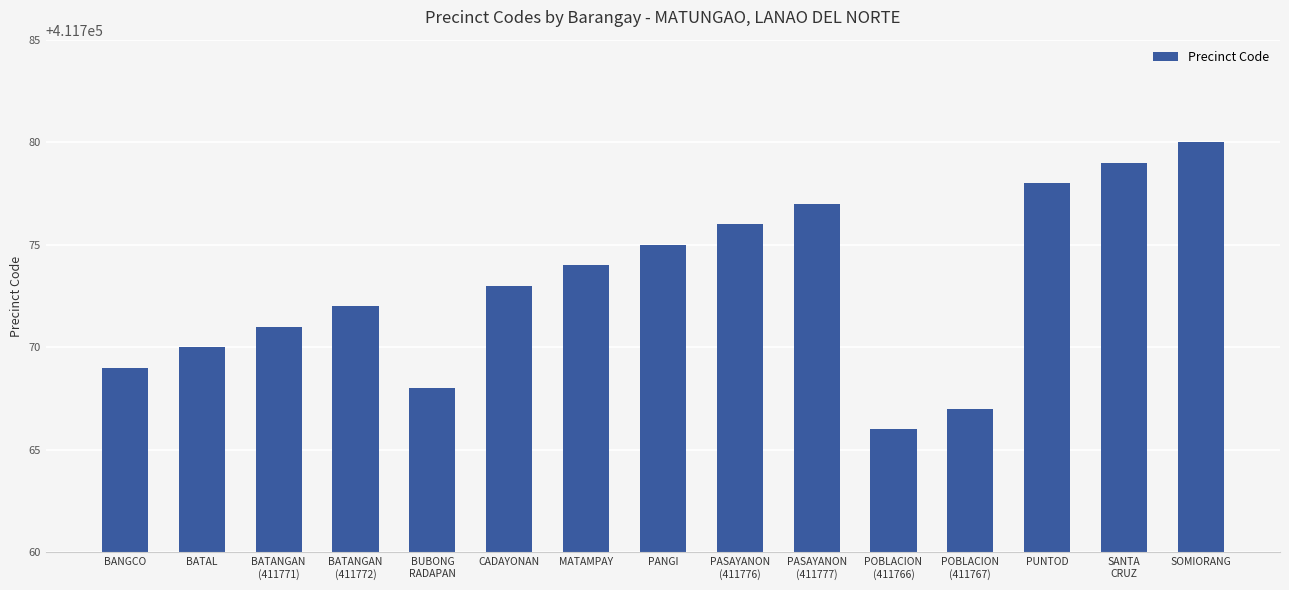

What position from the right is PASAYANON
(411777)?

6